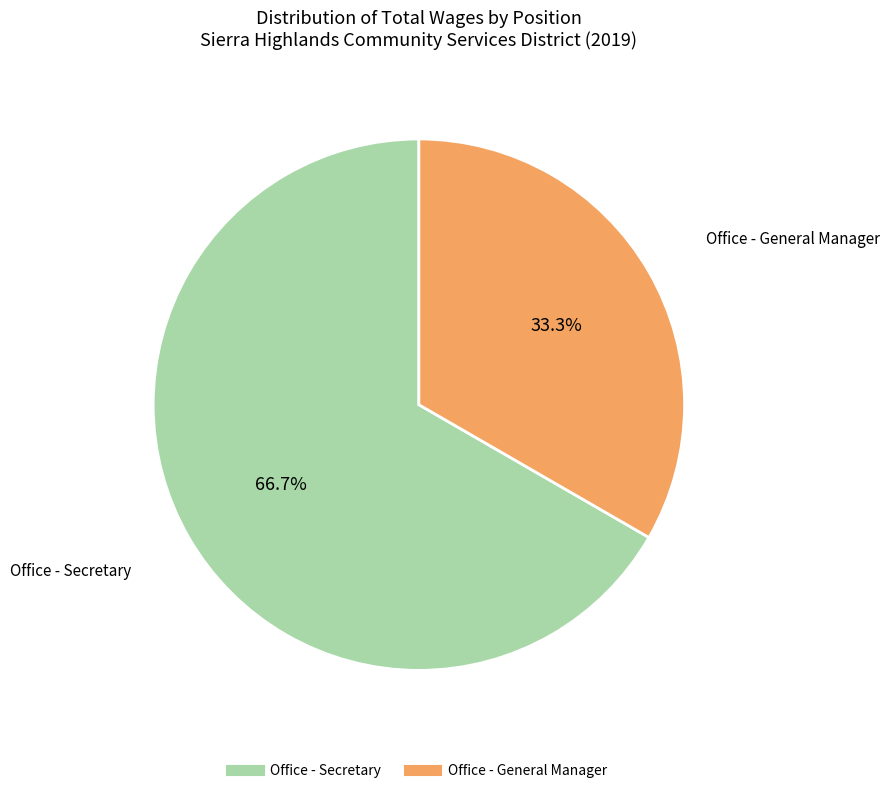

To the nearest percent, what percentage of the pie is Office - General Manager?

33%